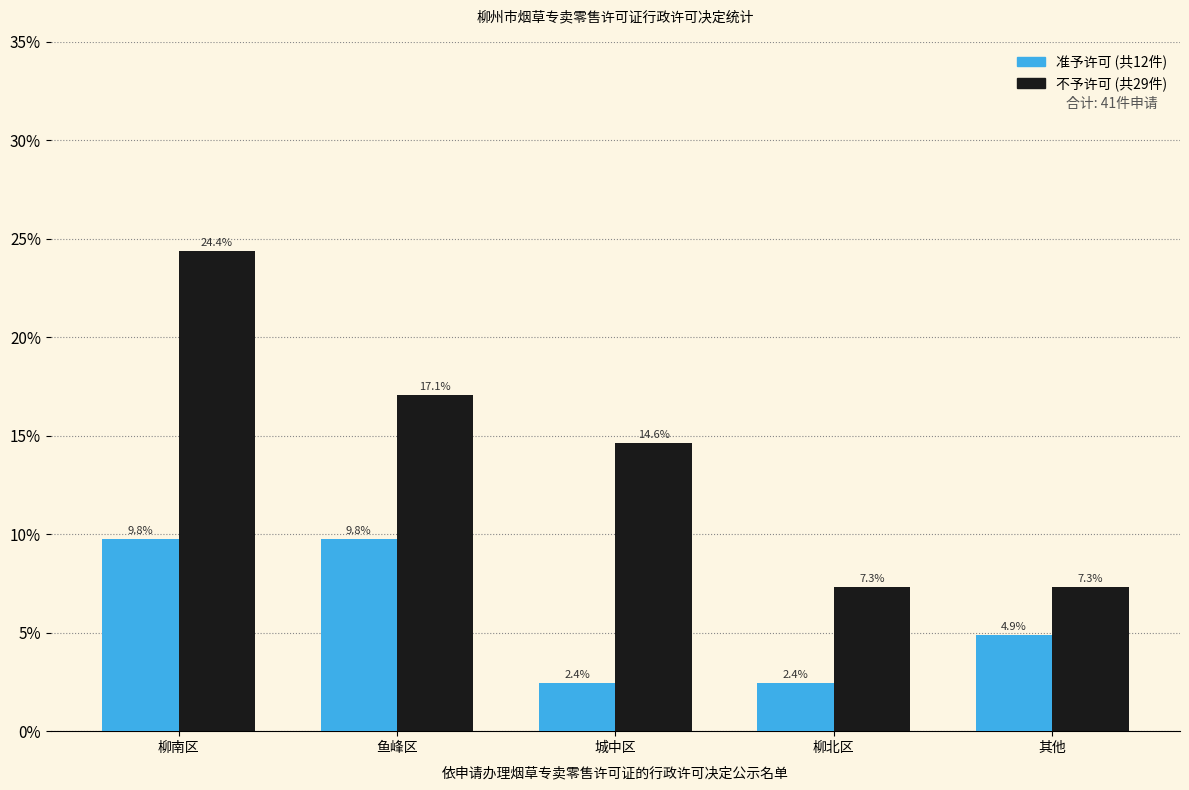

What is the spread (max minus min) of values at 鱼峰区?

7.3